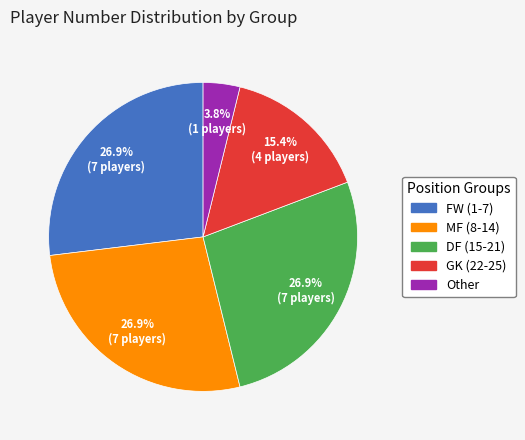

Does any single category account for the majority?

No